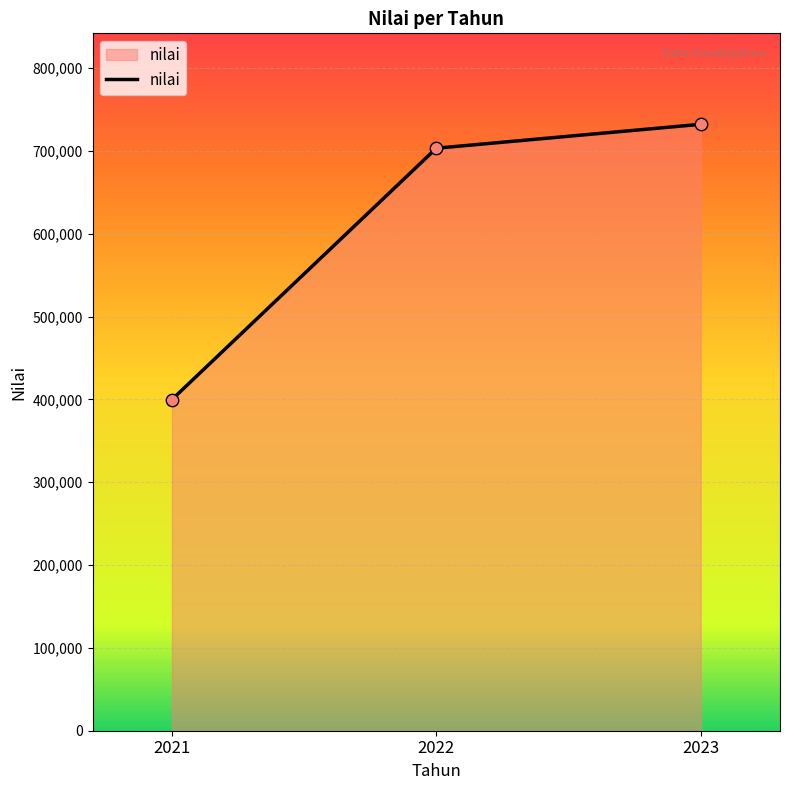

Which has a higher value, 2023 or 2021?

2023